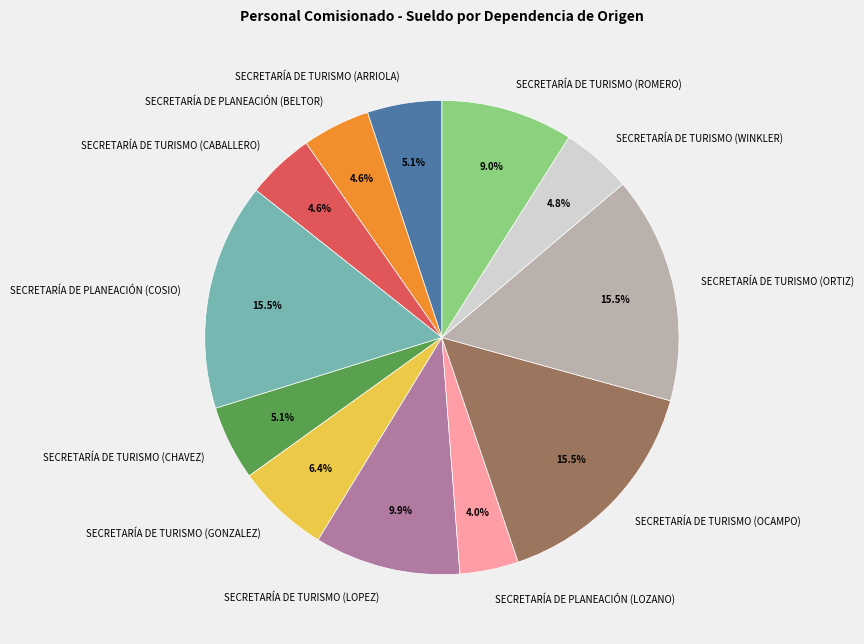

True or false: SECRETARÍA DE PLANEACIÓN (BELTOR) accounts for 5% of the total.

True